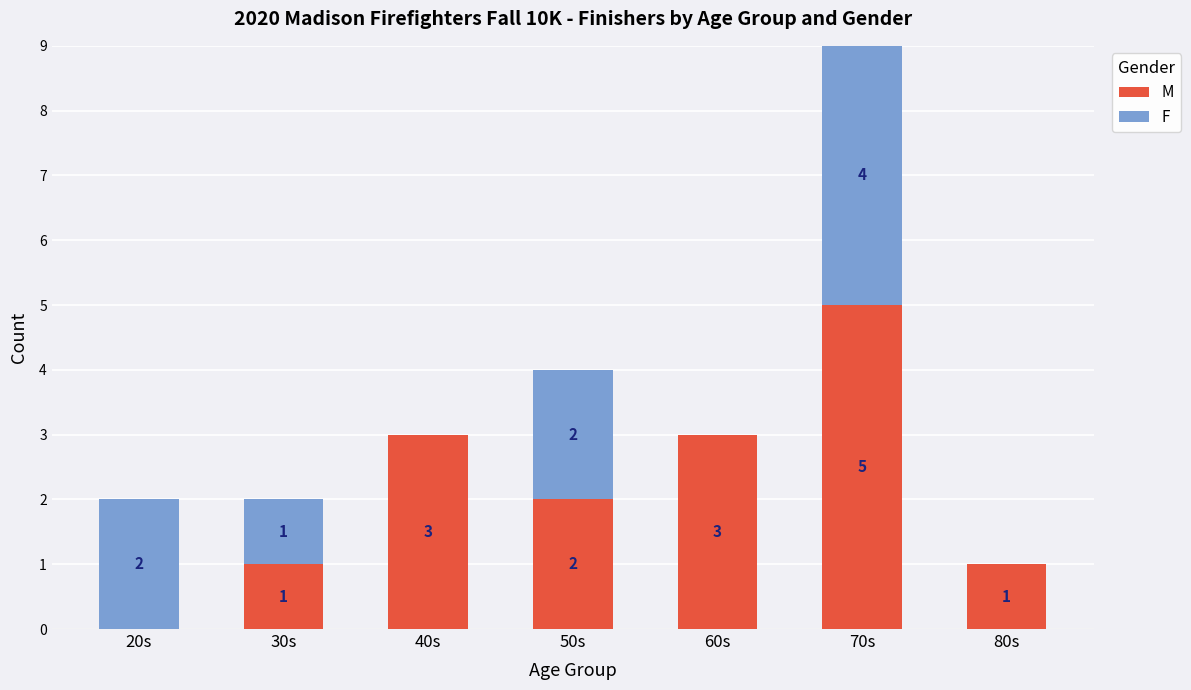

Where does the M series first go above 2?

40s